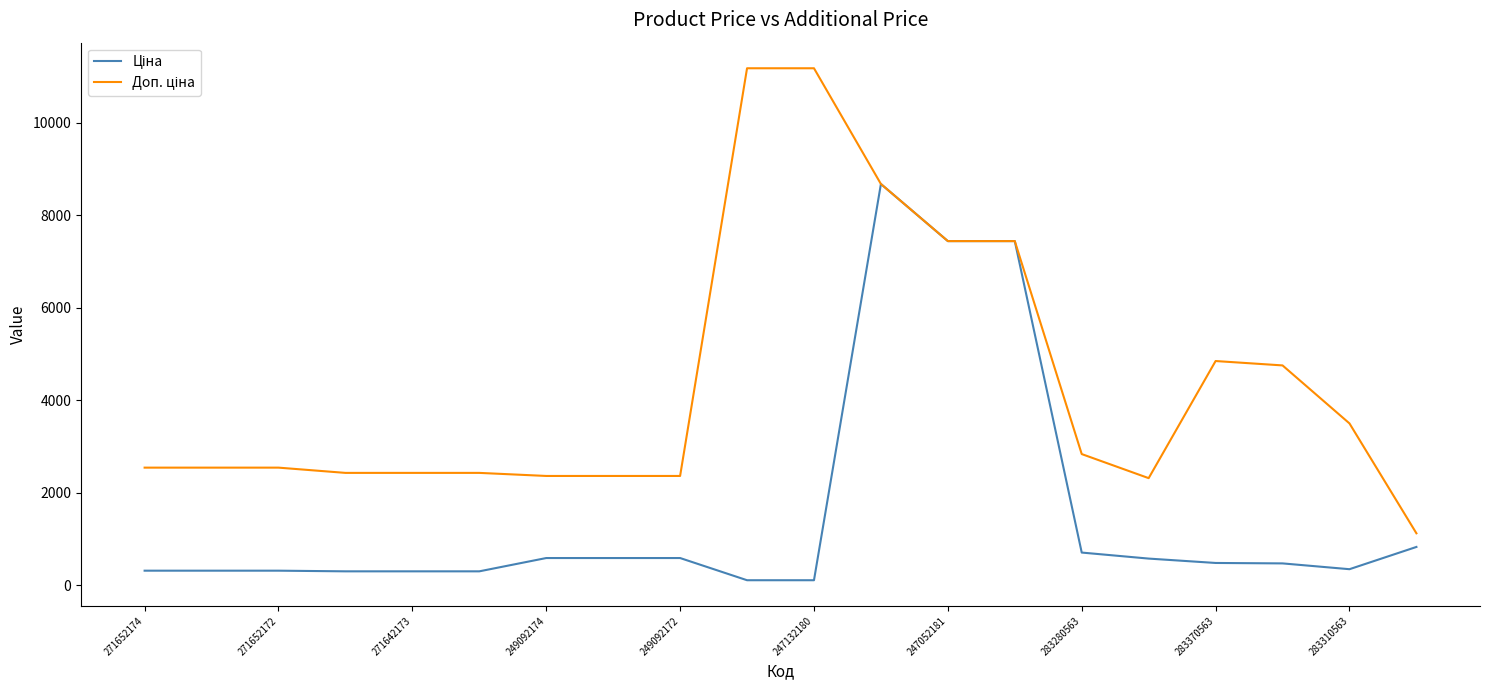

What is the maximum value shown in the chart?

11182.0